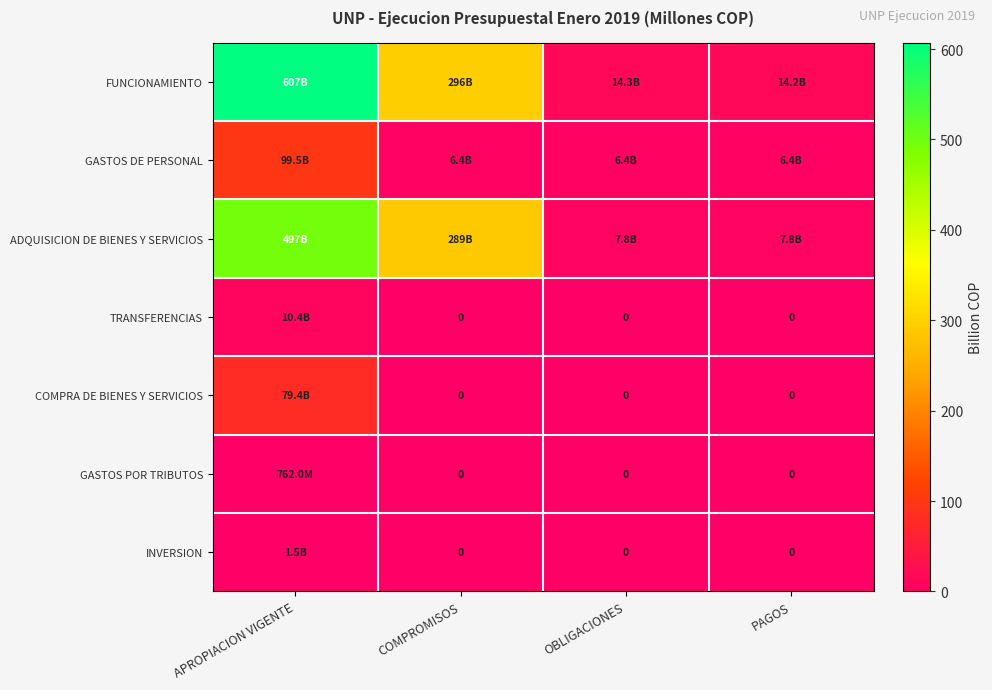

Rank the series at APROPIACION VIGENTE from lowest to highest value.

GASTOS POR TRIBUTOS, INVERSION, TRANSFERENCIAS, COMPRA DE BIENES Y SERVICIOS, GASTOS DE PERSONAL, ADQUISICION DE BIENES Y SERVICIOS, FUNCIONAMIENTO